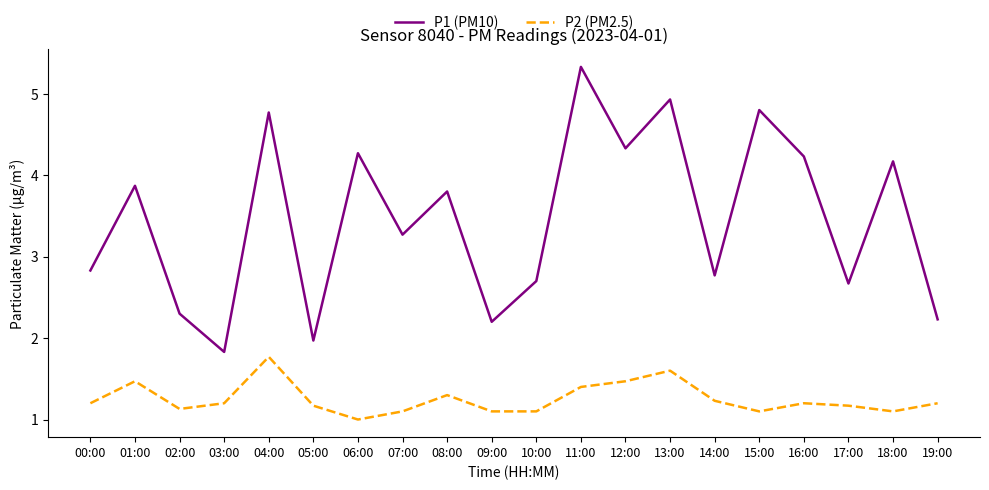

How many lines are shown in the chart?

2